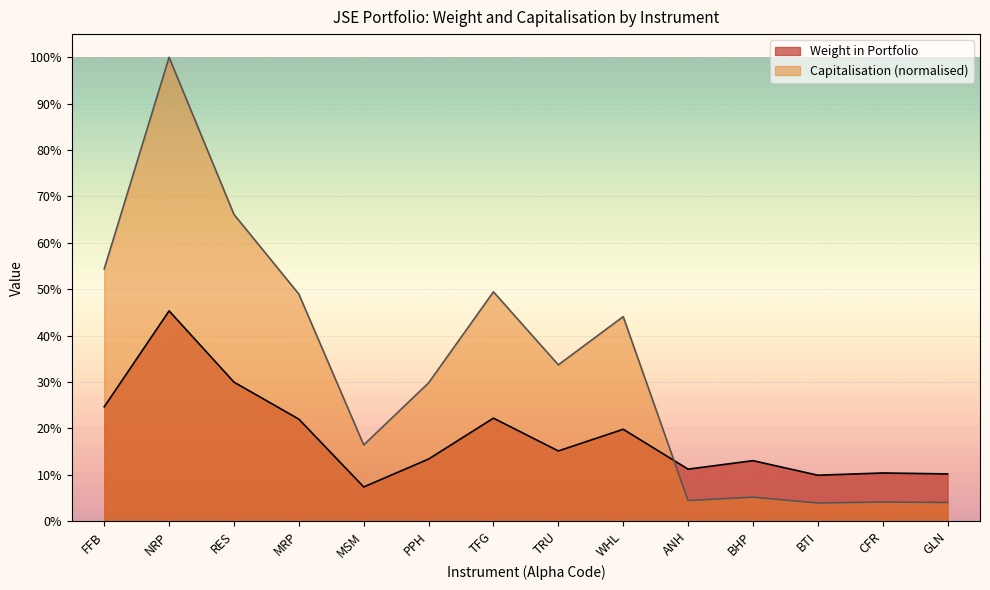

What is the difference between the Weight in Portfolio values at RES and BHP?

0.2